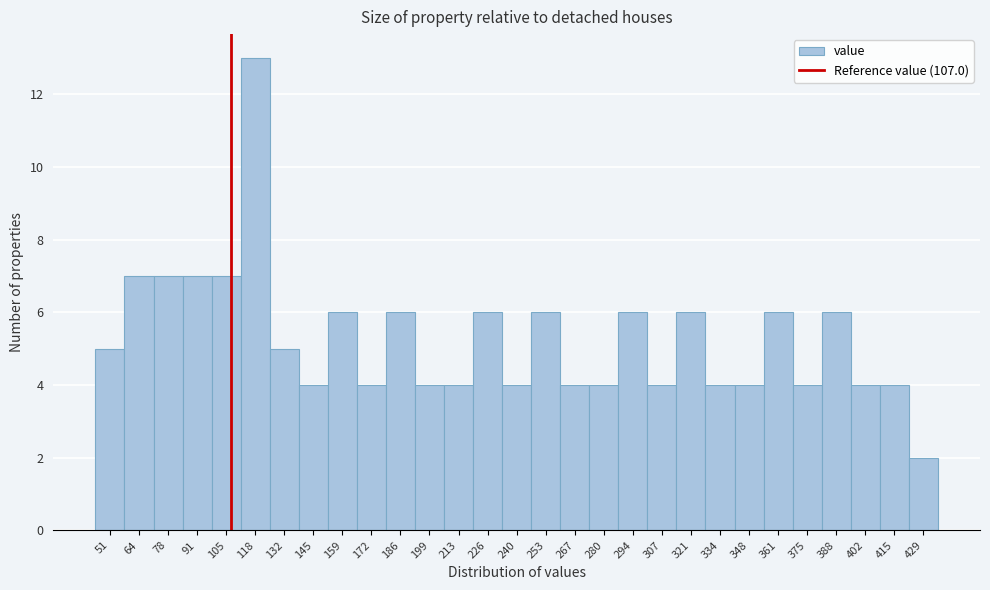

Reading left to right, list every bar in this chart as the range it spans on the x-axis followed by its height. Neither the bar edges nor the heights are printed on the chart, so give them approximately, as read against the axes.

44 to 58: 5
58 to 70: 7
70 to 84: 7
84 to 98: 7
98 to 112: 7
112 to 124: 13
124 to 138: 5
138 to 152: 4
152 to 166: 6
166 to 178: 4
178 to 192: 6
192 to 206: 4
206 to 220: 4
220 to 232: 6
232 to 246: 4
246 to 260: 6
260 to 274: 4
274 to 286: 4
286 to 300: 6
300 to 314: 4
314 to 328: 6
328 to 340: 4
340 to 354: 4
354 to 368: 6
368 to 382: 4
382 to 394: 6
394 to 408: 4
408 to 422: 4
422 to 436: 2